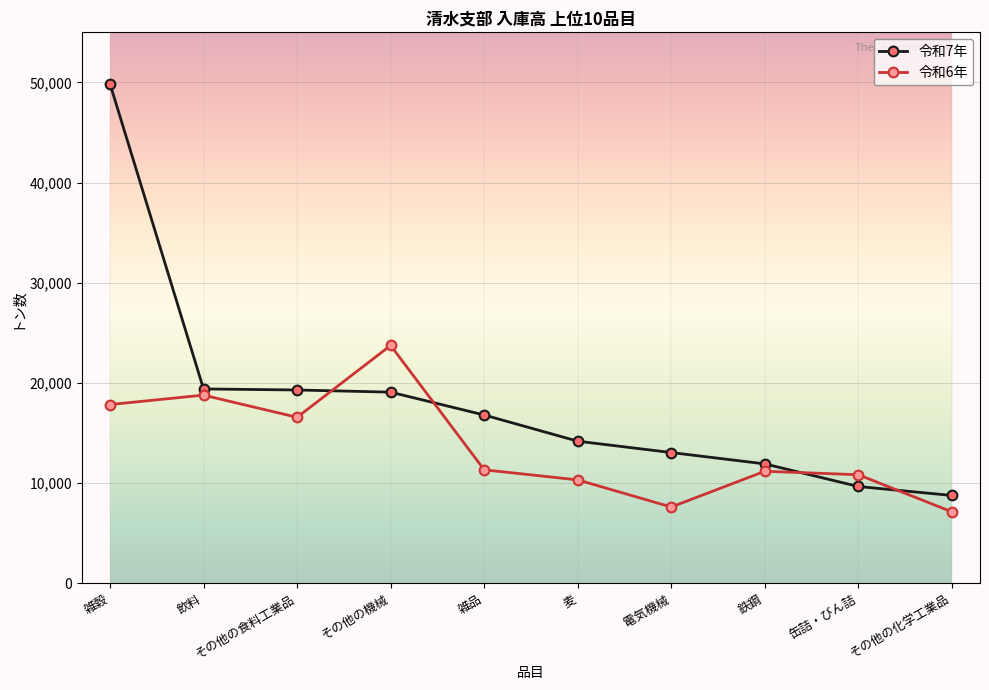

What is the sum of the 令和7年 values at その他の食料工業品 and 鉄鋼?

31204